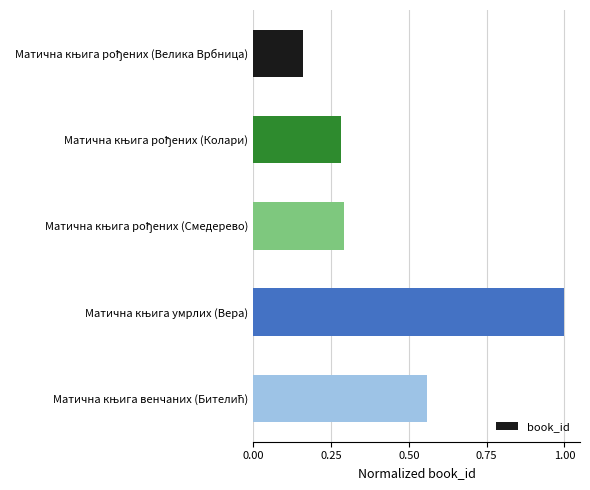

What is the average value?

0.5